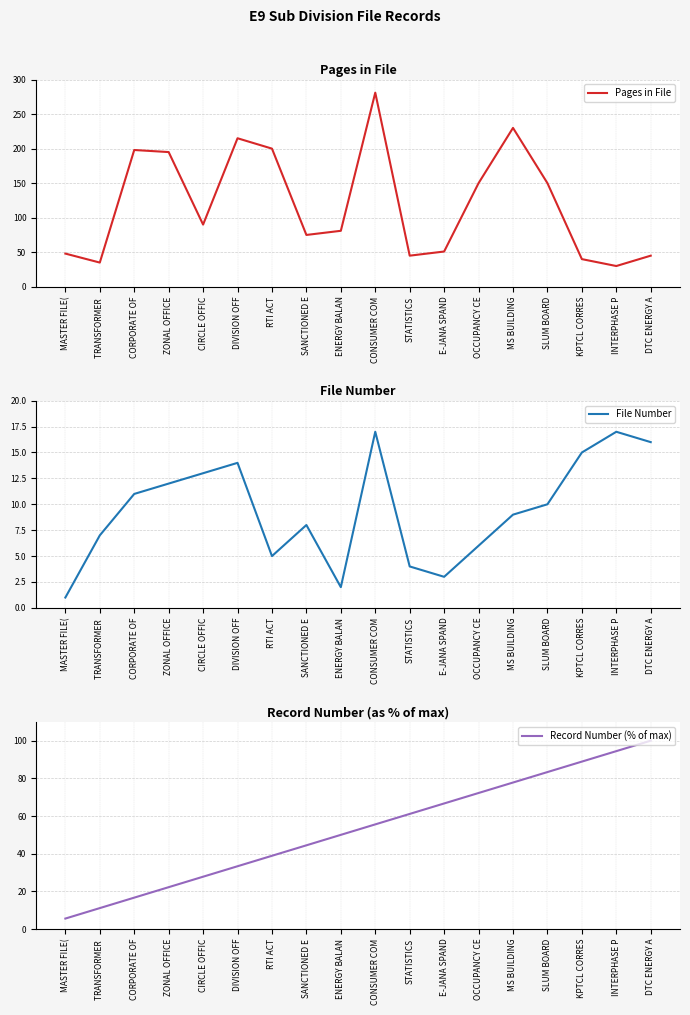

What position from the left is INTERPHASE P?

17